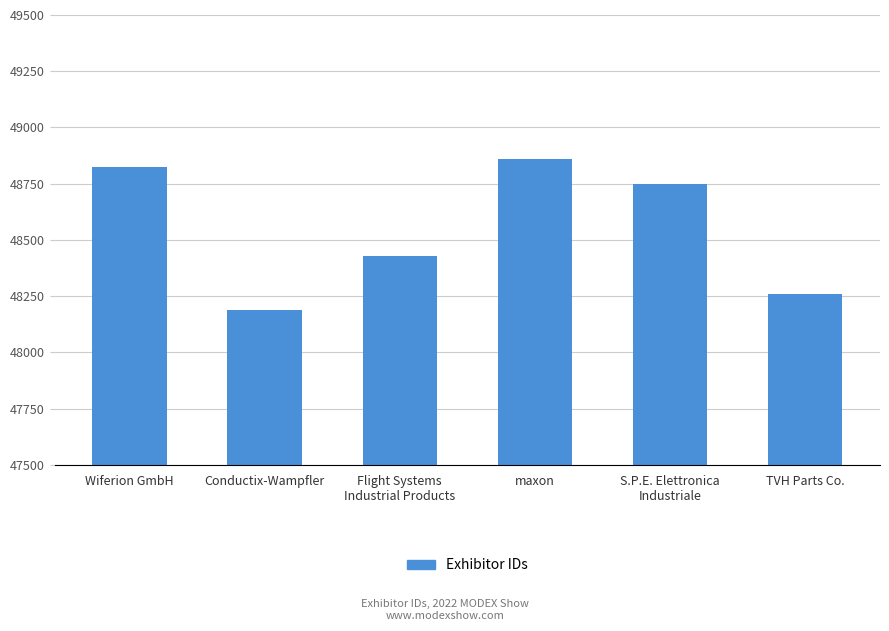

List the labels in order of value, smallest first.

Conductix-Wampfler, TVH Parts Co., Flight Systems
Industrial Products, S.P.E. Elettronica
Industriale, Wiferion GmbH, maxon